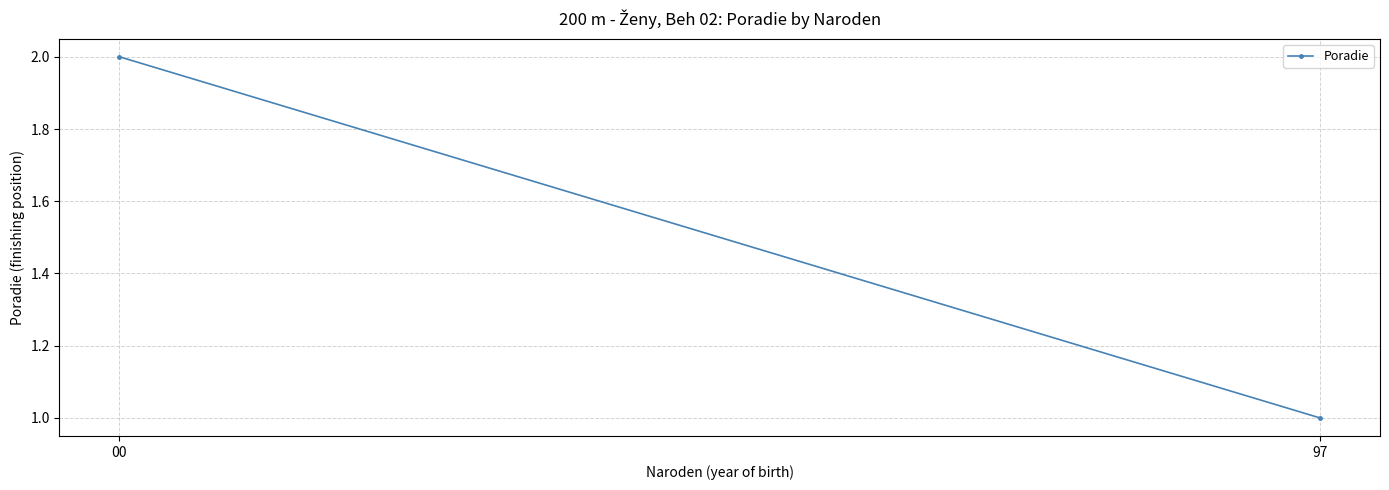

List the labels in order of value, smallest first.

97, 00